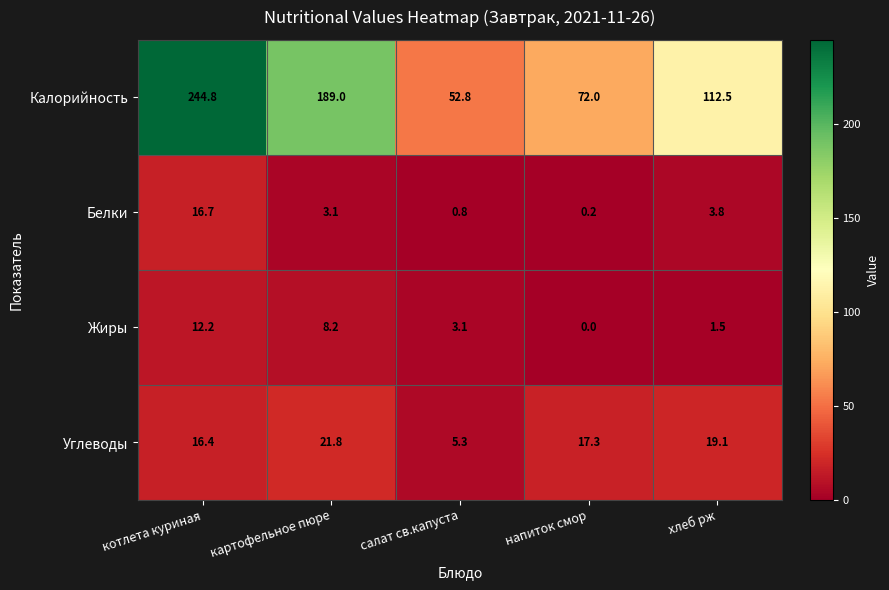

True or false: Жиры has a value of 3.1 at котлета куриная.

False